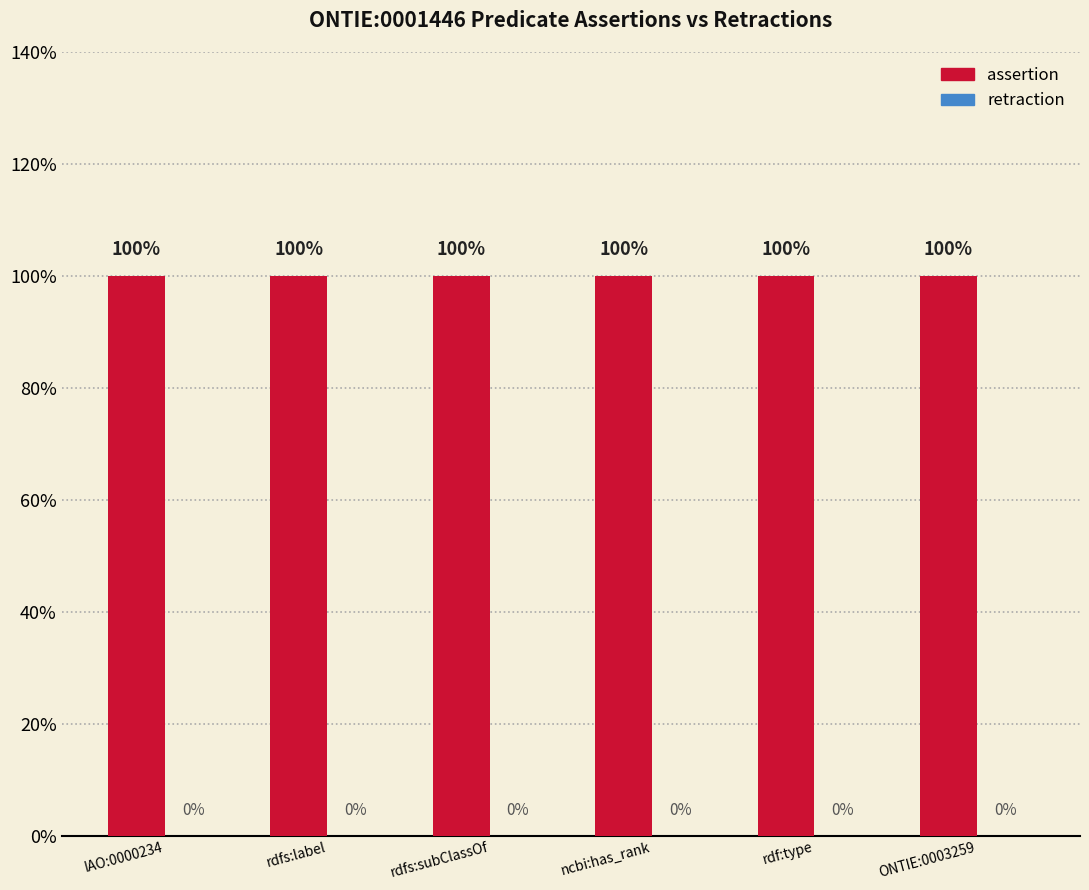

List the labels in order of assertion value, smallest first.

IAO:0000234, rdfs:label, rdfs:subClassOf, ncbi:has_rank, rdf:type, ONTIE:0003259